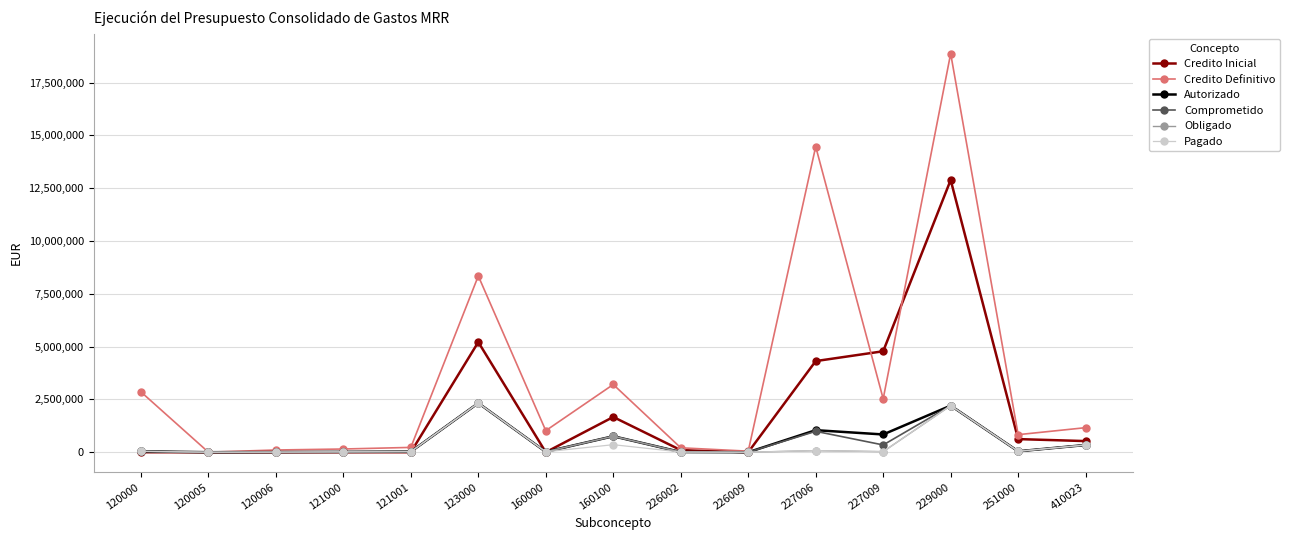

What is the average value of the Pagado series?

366694.4